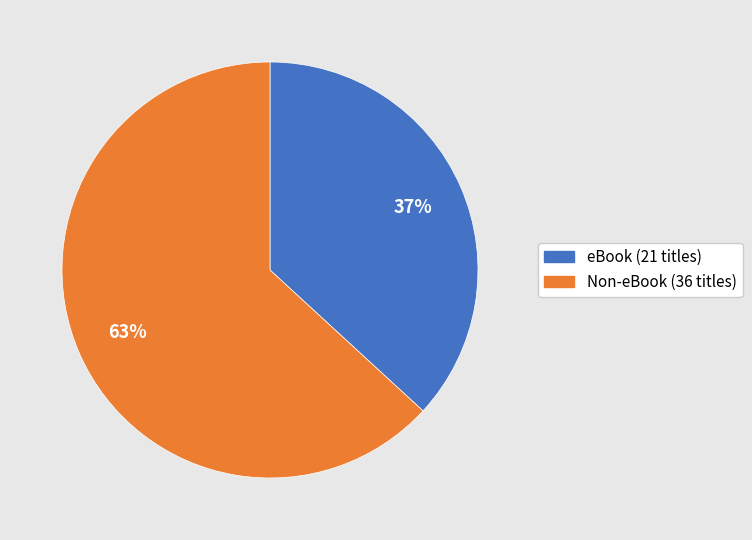

Does any single category account for the majority?

Yes